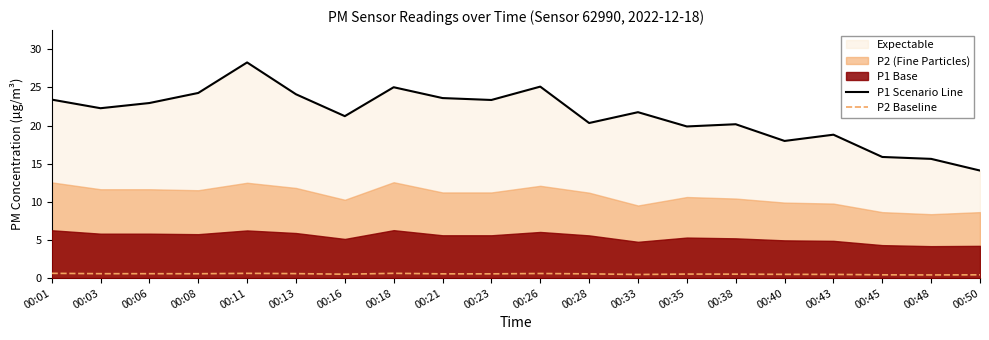

What is the spread (max minus min) of values at 00:03?

21.7